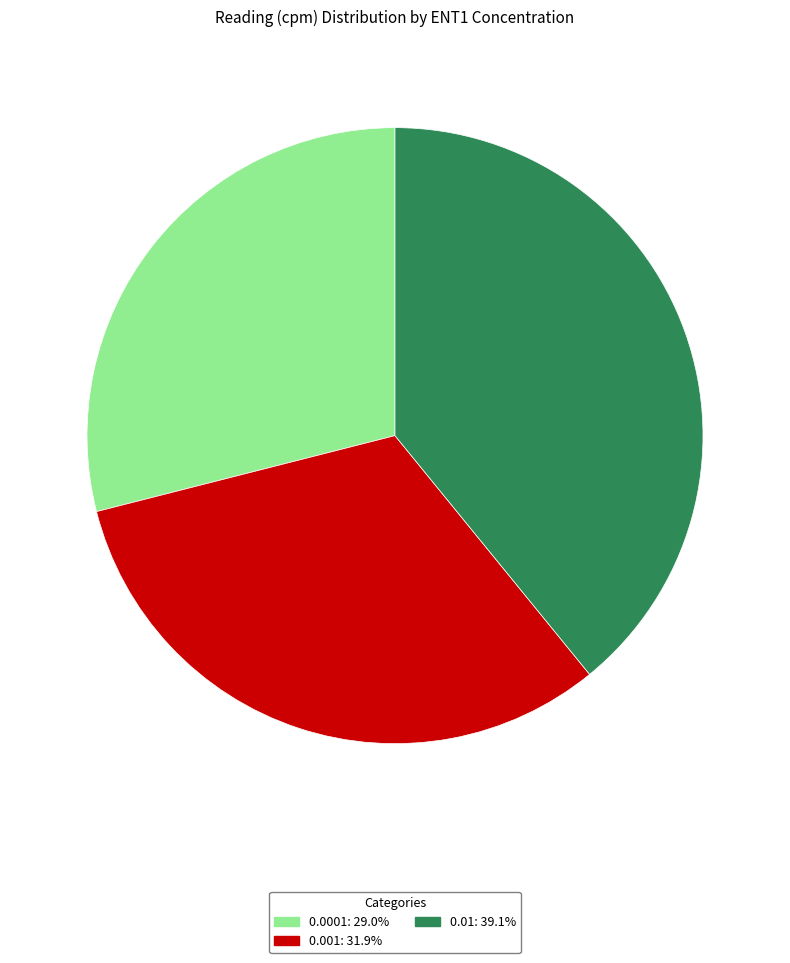

How many slices are in this pie chart?

3